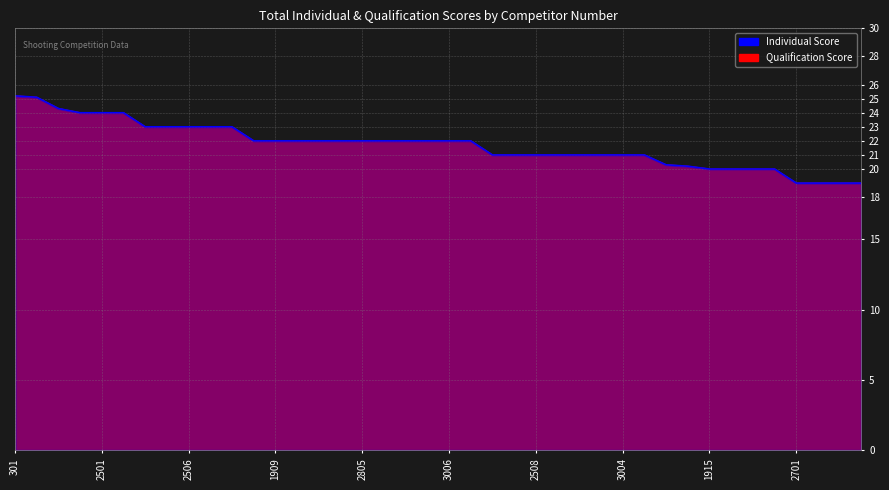

True or false: Individual Score and Qualification Score cross at least once.

False